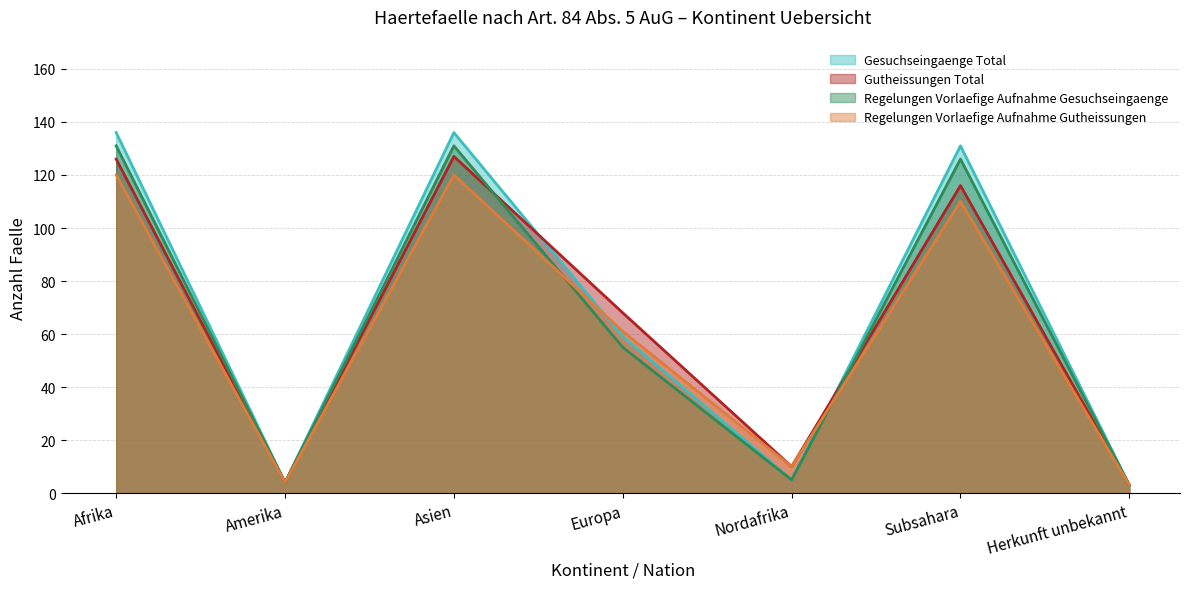

Rank the series by their maximum value, from lowest to highest.

Regelungen Vorlaefige Aufnahme Gutheissungen, Gutheissungen Total, Regelungen Vorlaefige Aufnahme Gesuchseingaenge, Gesuchseingaenge Total